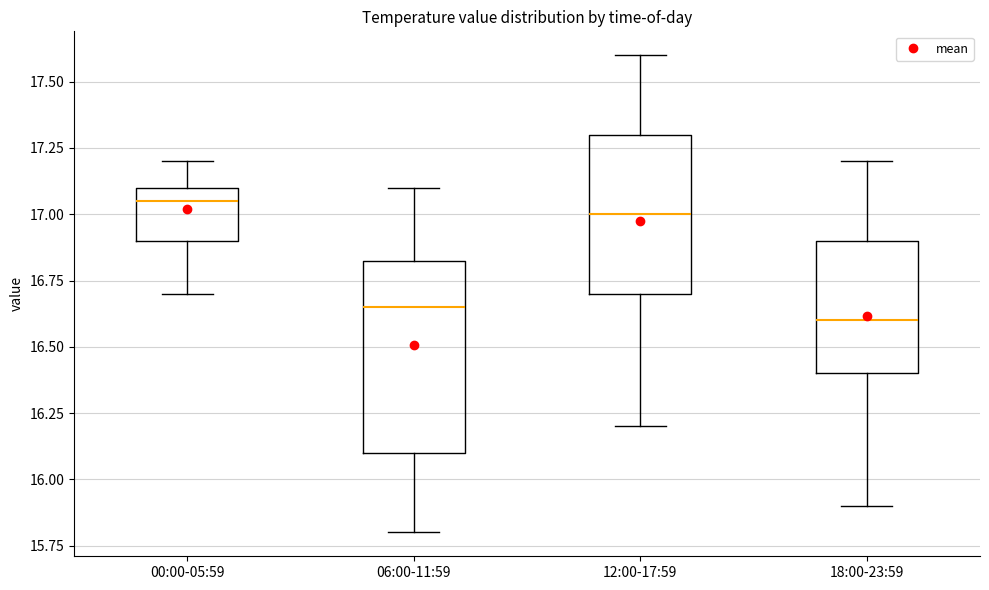

Comparing the boxes themselves (not the whiskers), which one is the tallest?

06:00-11:59